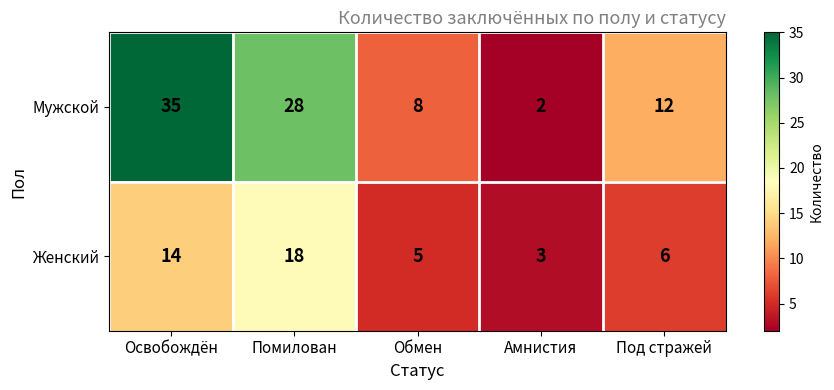

What is the sum of all Женский values?

46